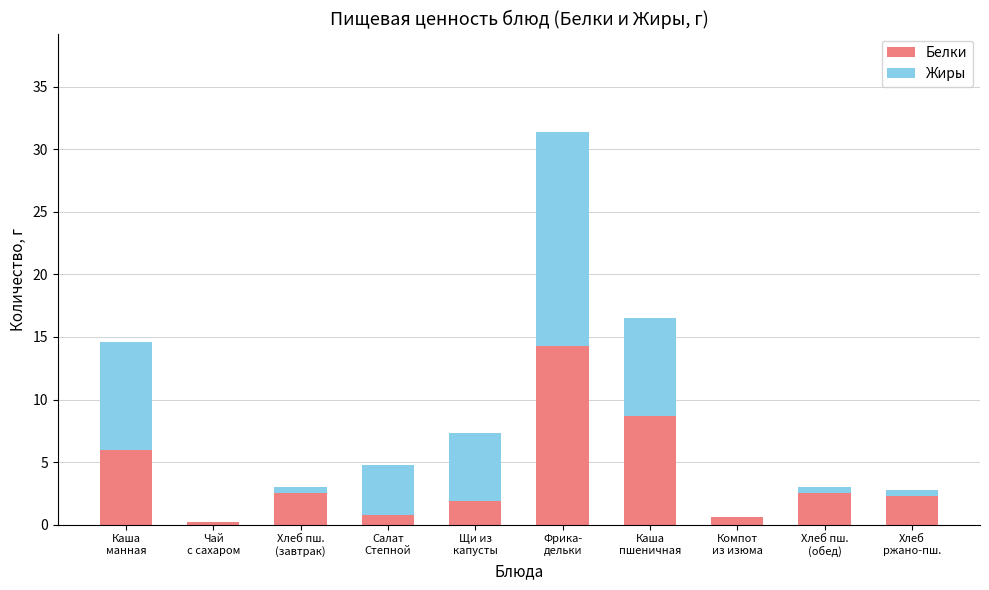

Which category has the highest value in the Белки series?

Фрика-
дельки